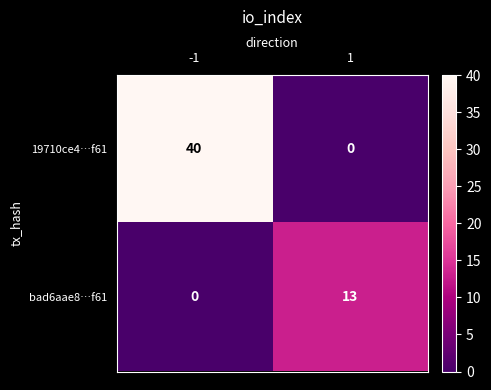

At 1, list the series in order from smallest to largest.

19710ce4…f61, bad6aae8…f61